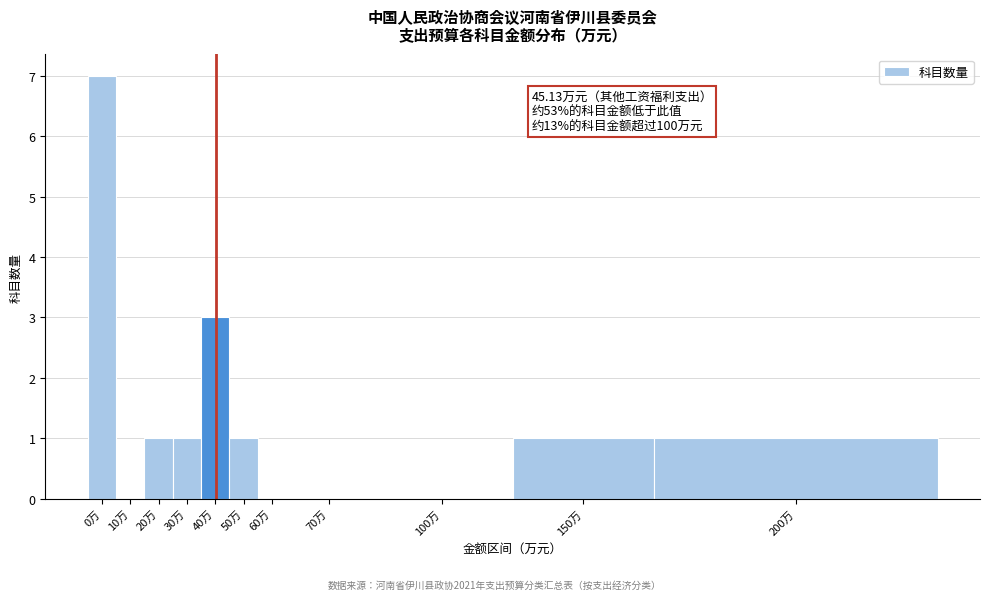

Reading right to left, list all the values displayed in this chart.

200万=1	150万=1	100万=0	70万=0	60万=0	50万=1	40万=3	30万=1	20万=1	10万=0	0万=7